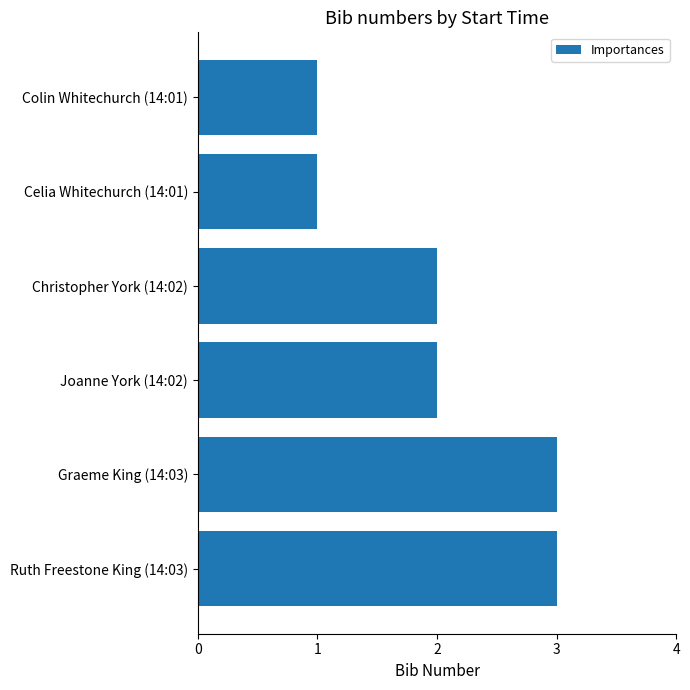

What is the minimum value shown in the chart?

1